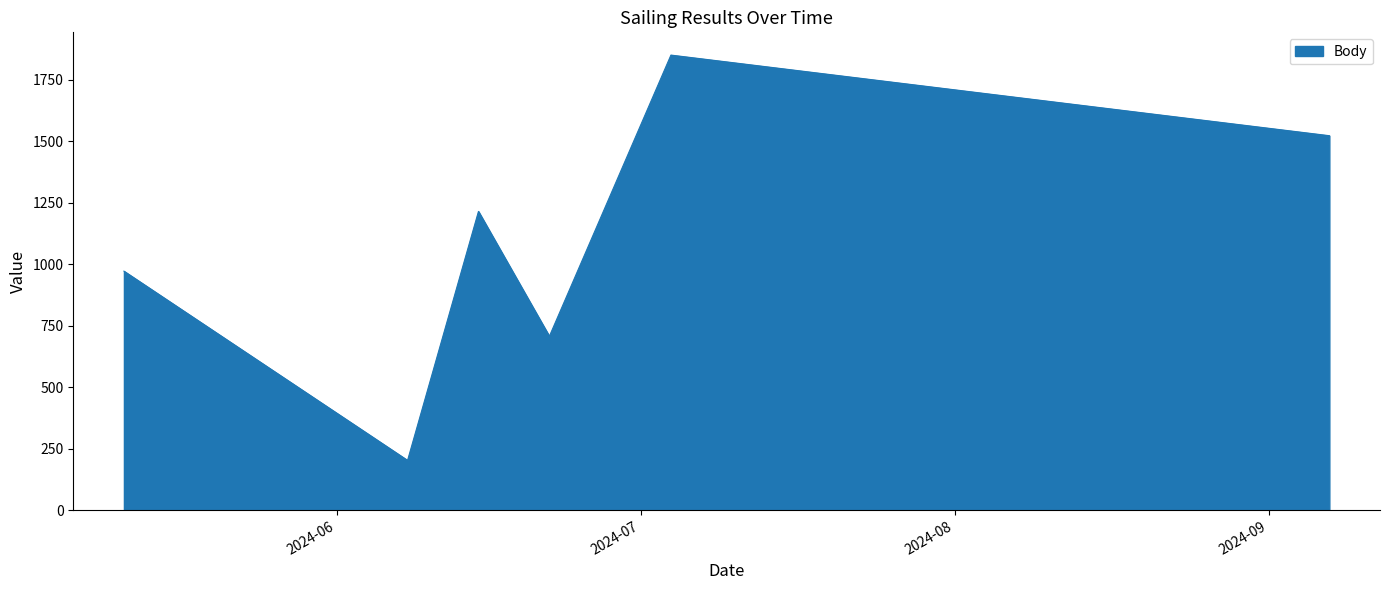

What is the sum of all values?

6470